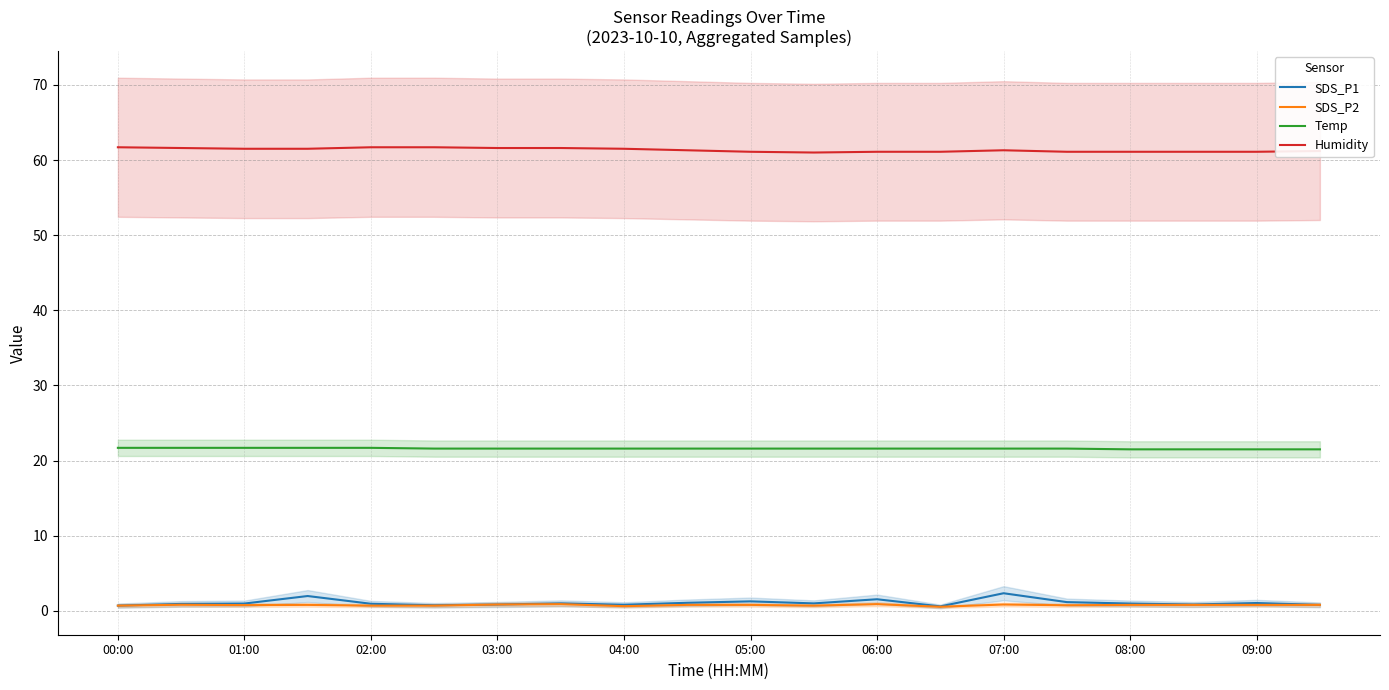

Is this an area chart (filled region under the line)?

No